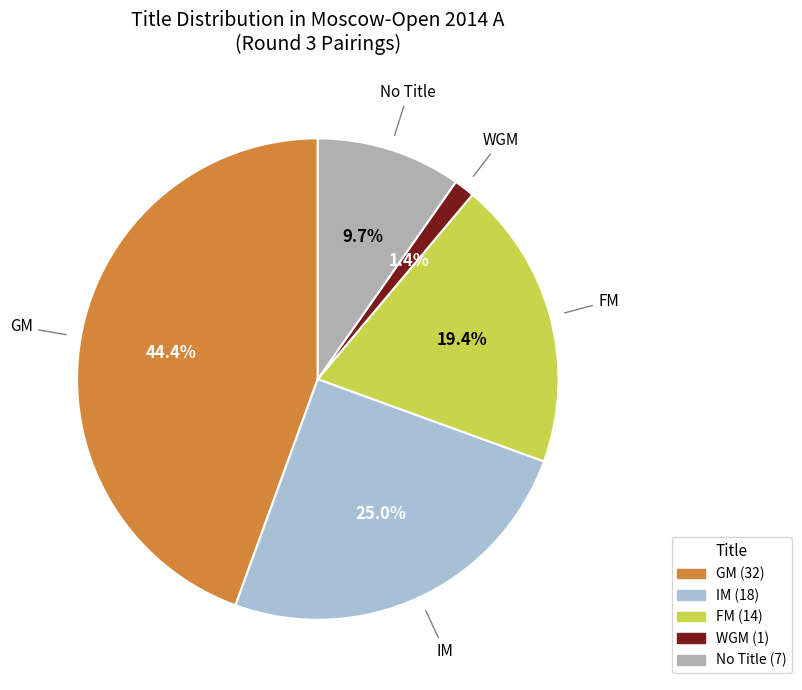

Is there a majority slice in this chart?

No